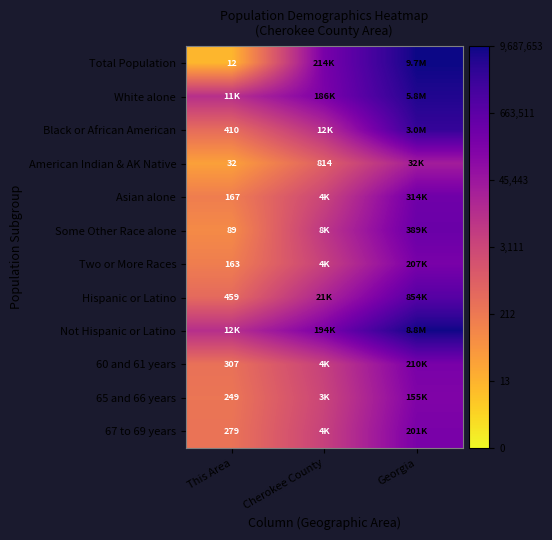

How many data points does each series have?

3